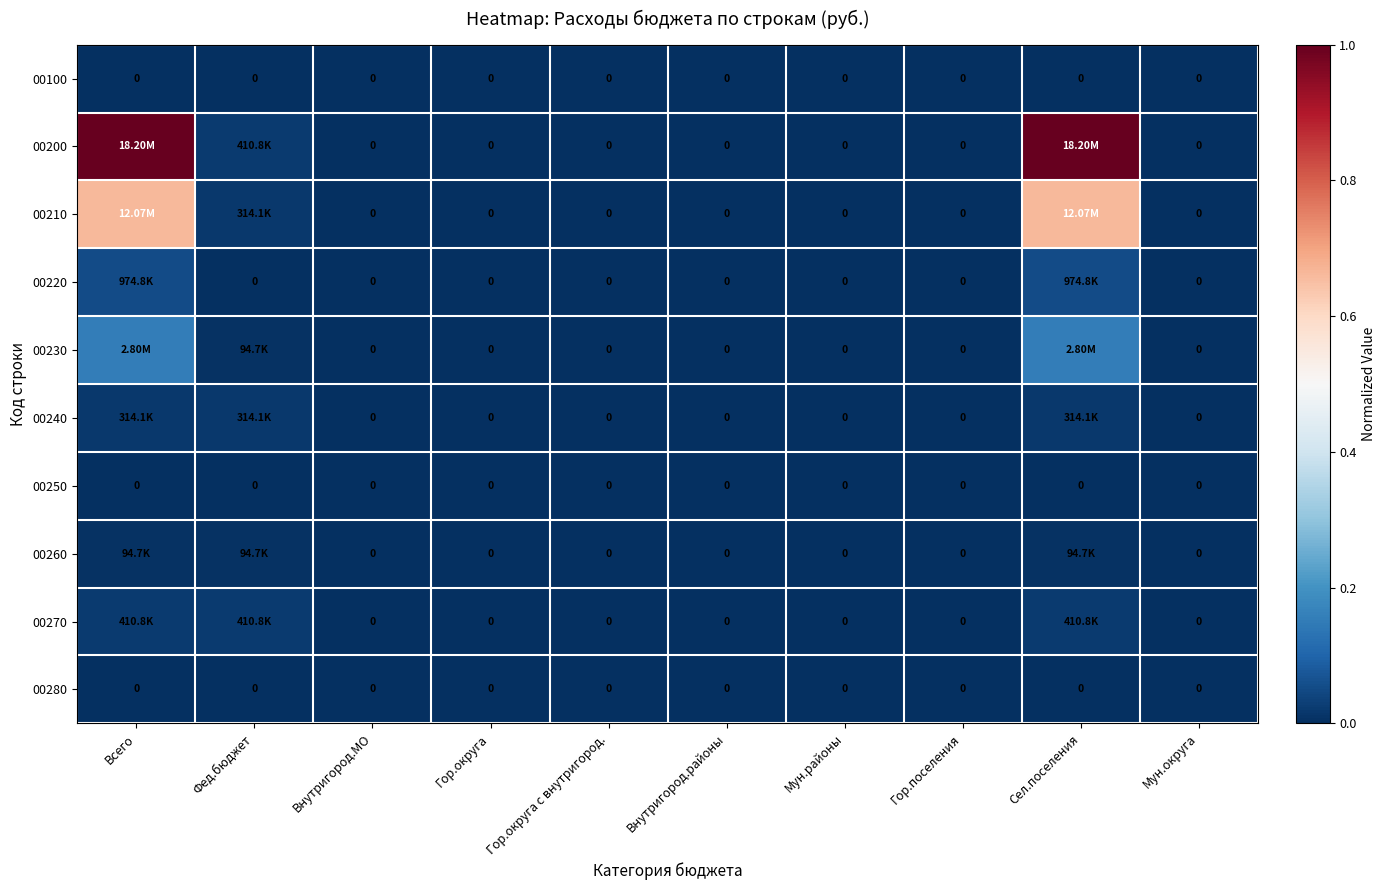

Which label corresponds to the largest value in the chart?

Всего